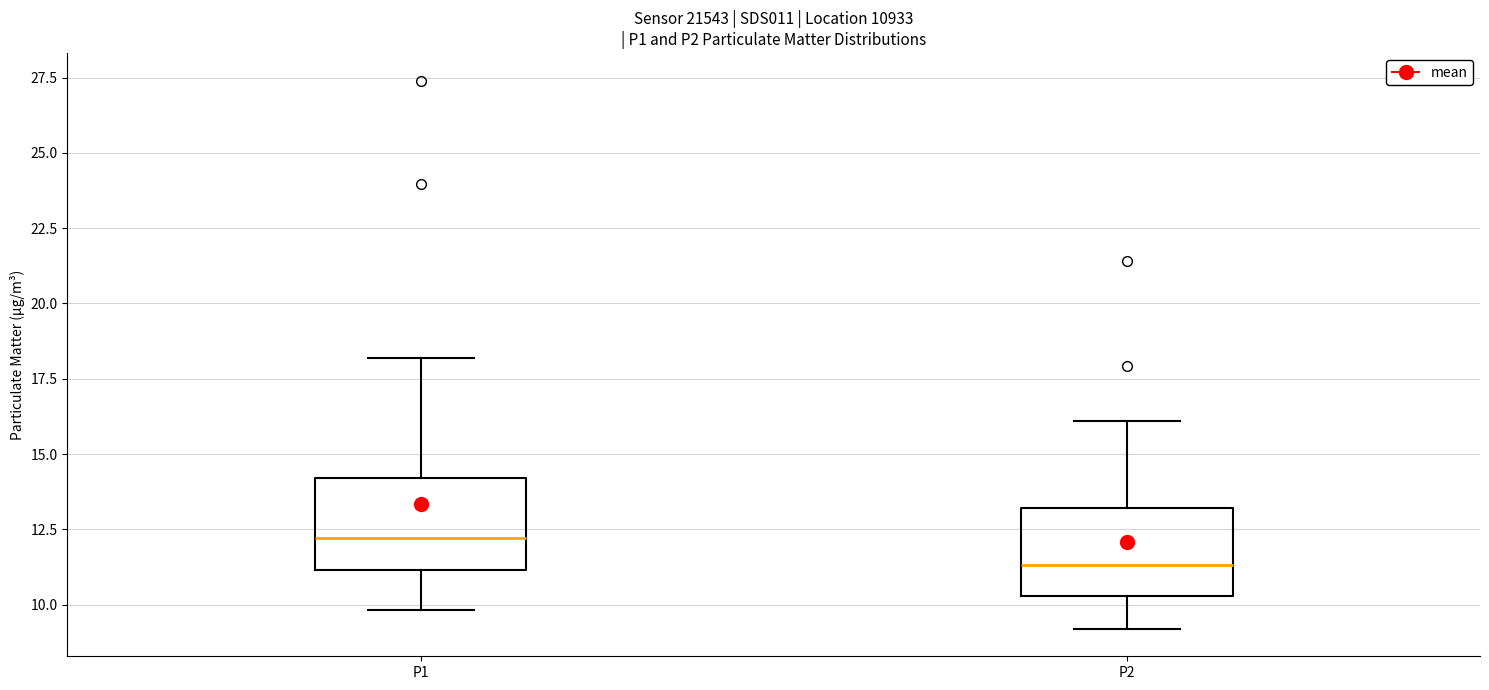

Which box's median line is the lowest?

P2